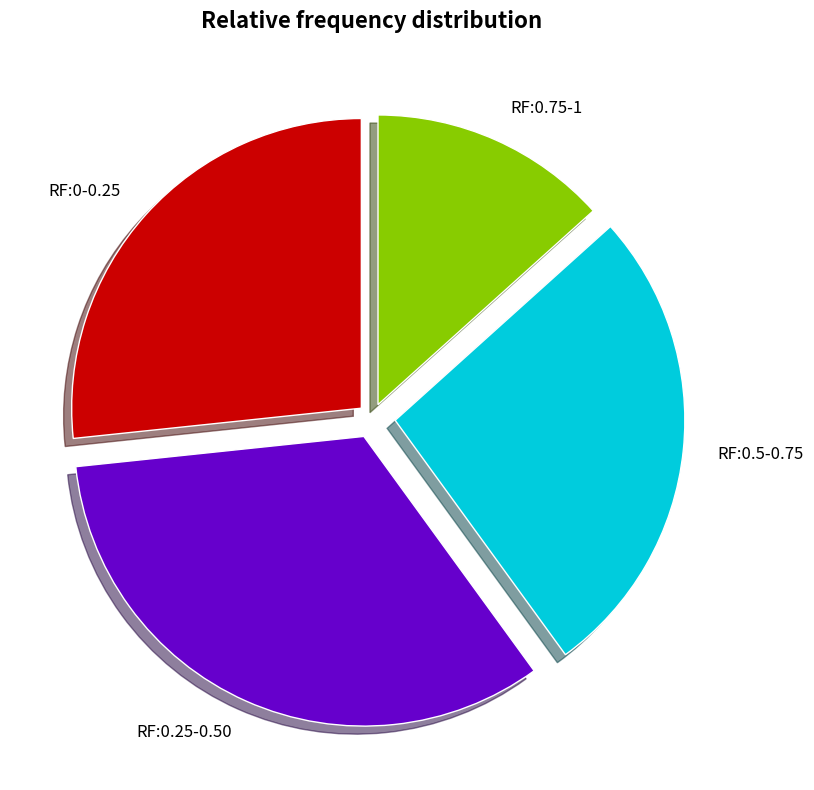

Is it true that RF:0-0.25 is 39% of the pie?

False